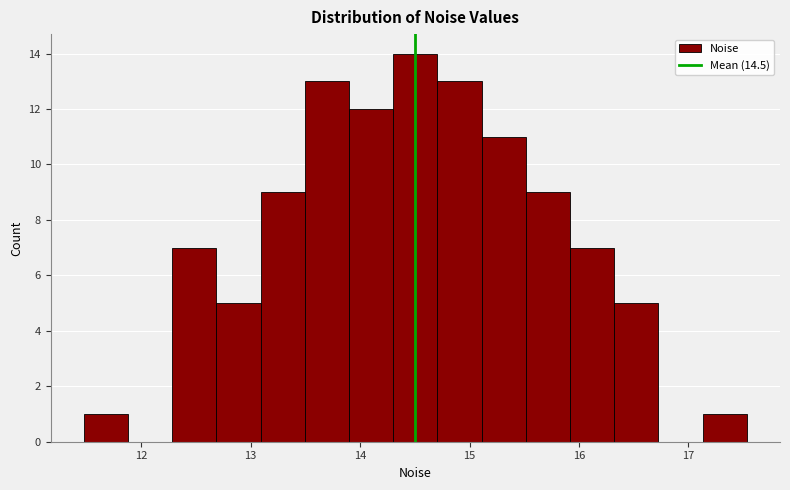

Over which range of the x-axis is the bar tallest?

14.3 to 14.7